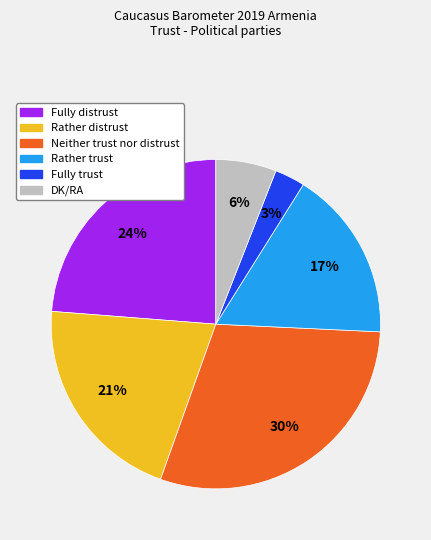

Does DK/RA account for over 50% of the chart?

No